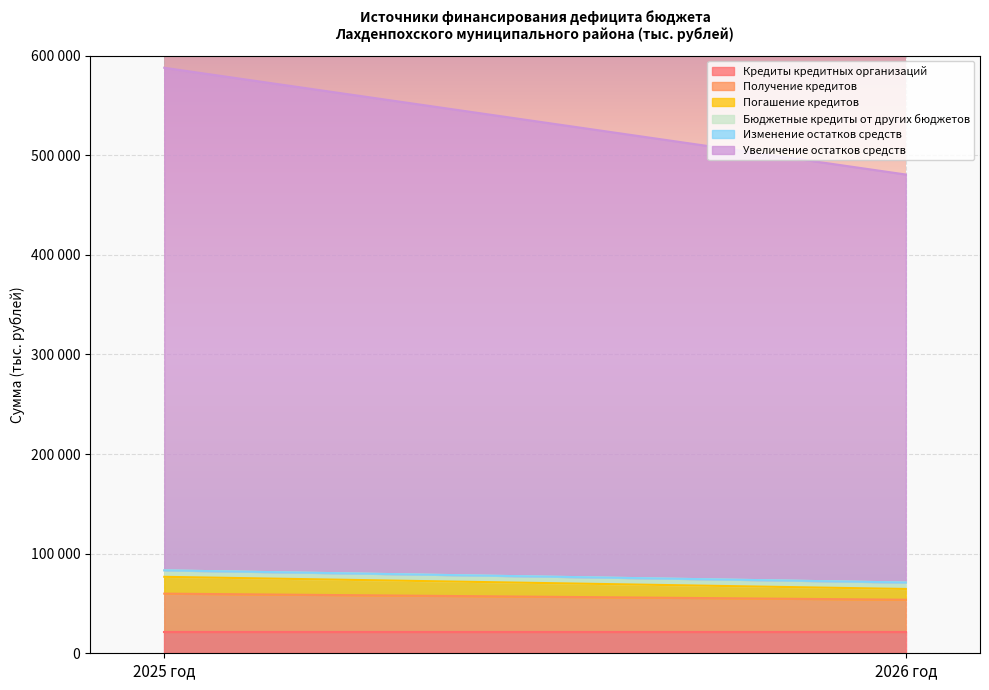

Is the value of Изменение остатков средств at 2026 год greater than the value of Бюджетные кредиты от других бюджетов at 2025 год?

No